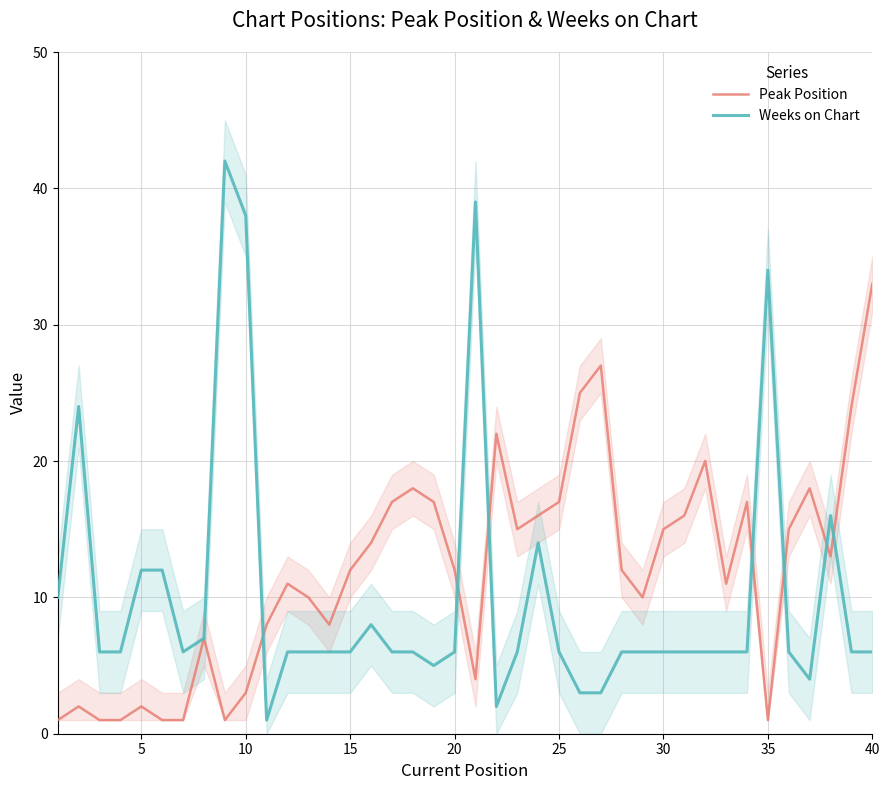

The Weeks on Chart series shows 6 at 40. True or false?

True